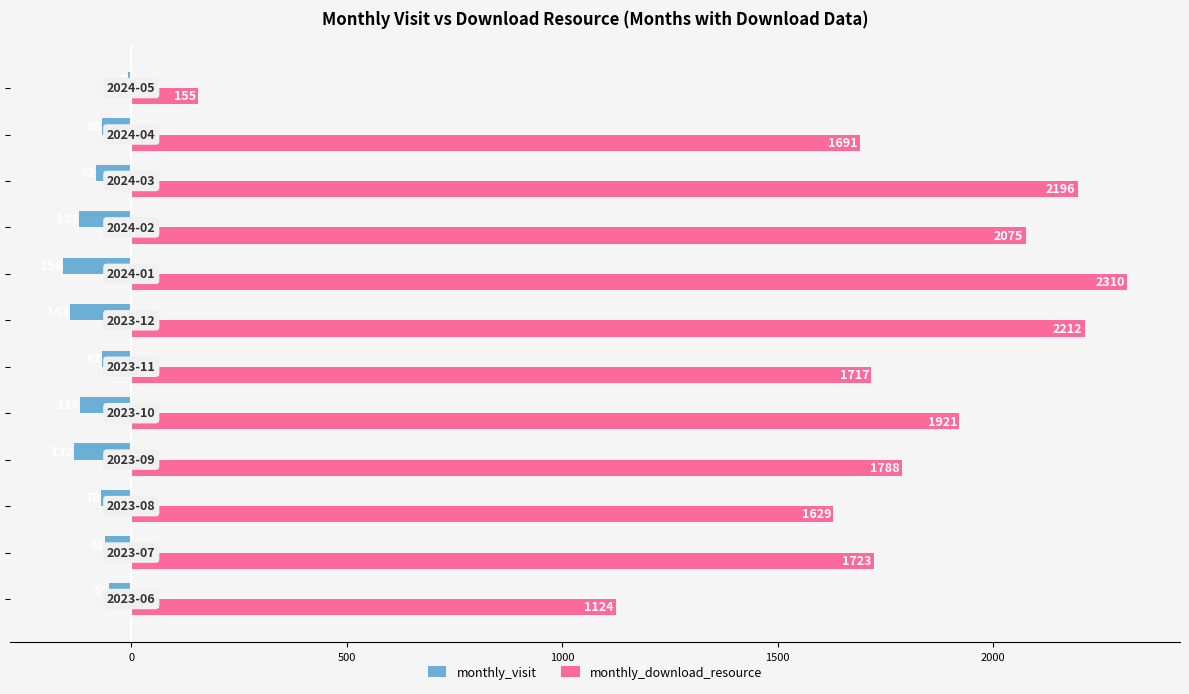

Which series has the largest total across all categories?

monthly_download_resource